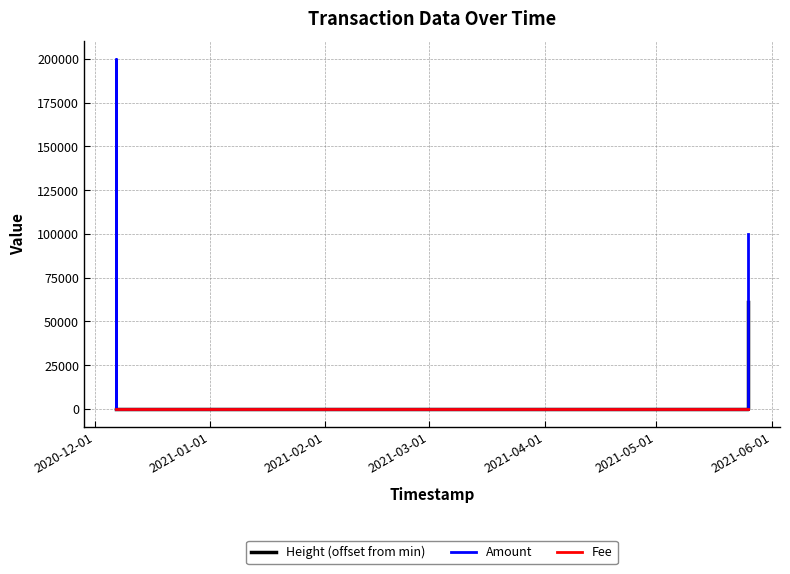

List the series in order of their peak value, highest first.

Amount, Height (offset from min), Fee